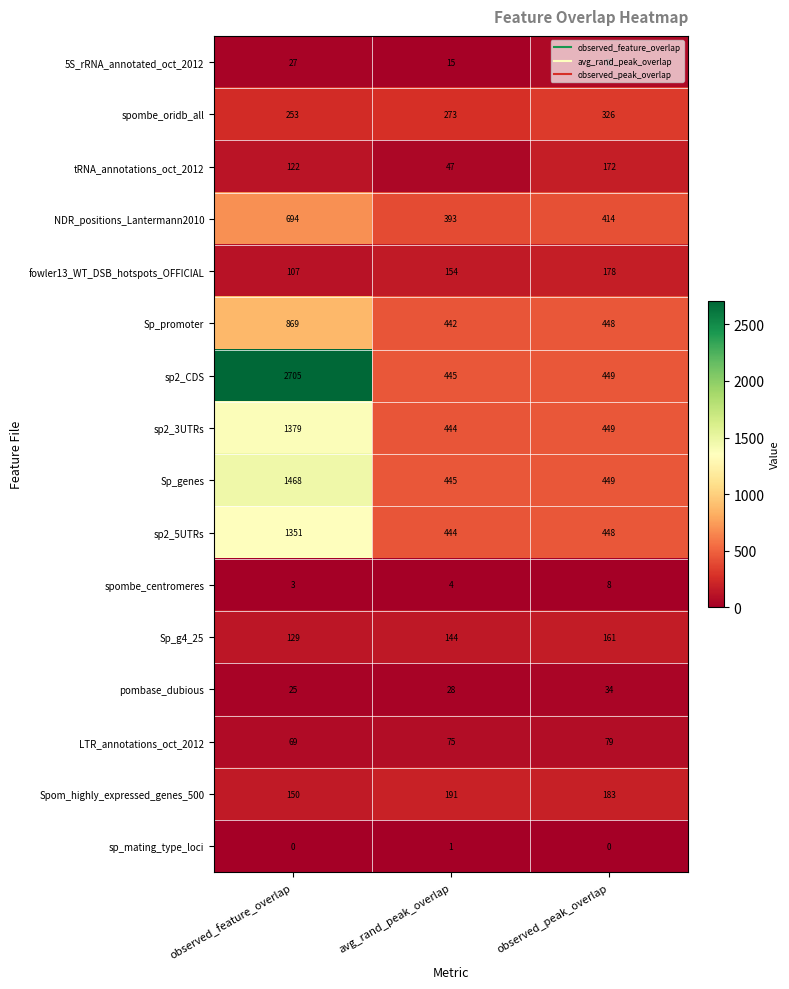

Rank the series at observed_feature_overlap from lowest to highest value.

sp_mating_type_loci, spombe_centromeres, pombase_dubious, 5S_rRNA_annotated_oct_2012, LTR_annotations_oct_2012, fowler13_WT_DSB_hotspots_OFFICIAL, tRNA_annotations_oct_2012, Sp_g4_25, Spom_highly_expressed_genes_500, spombe_oridb_all, NDR_positions_Lantermann2010, Sp_promoter, sp2_5UTRs, sp2_3UTRs, Sp_genes, sp2_CDS